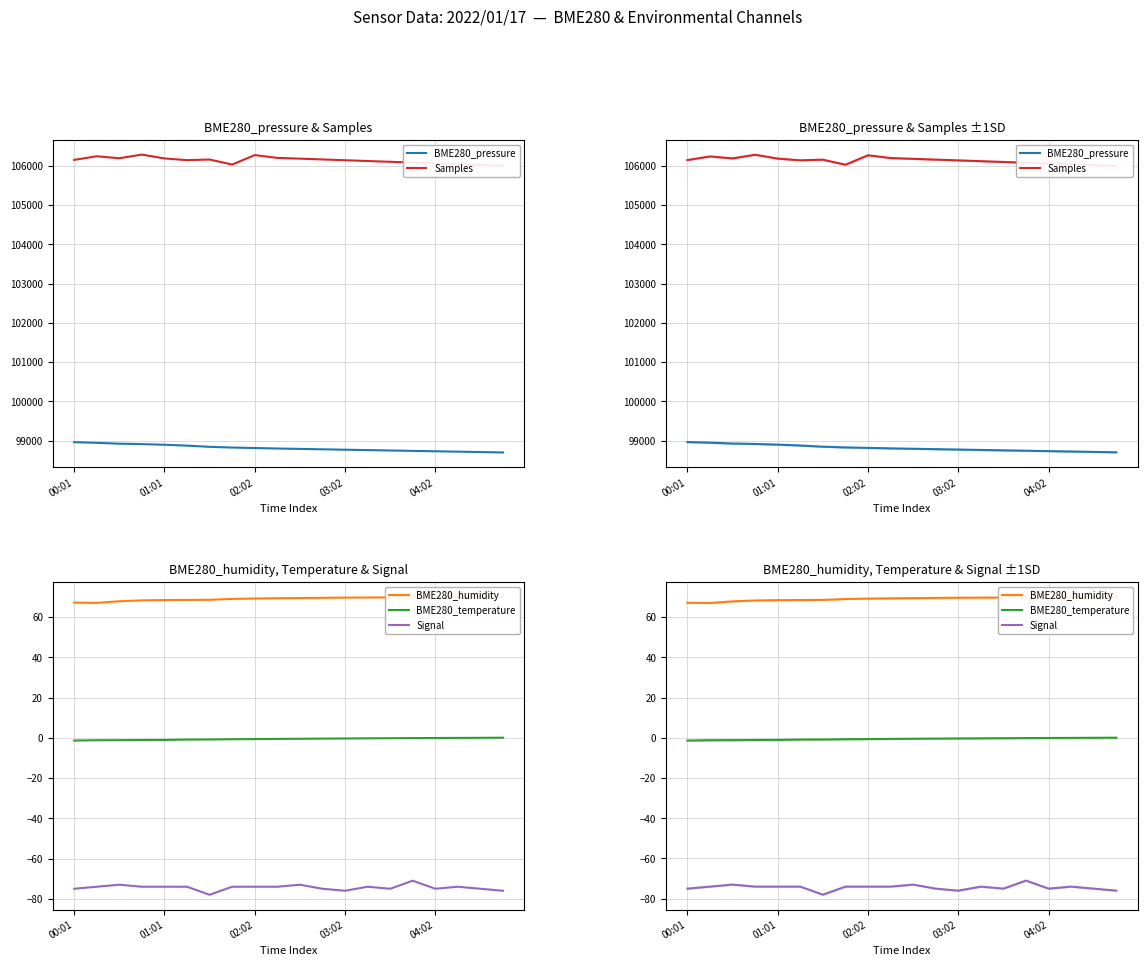

Does the chart display data point markers on the line(s)?

No